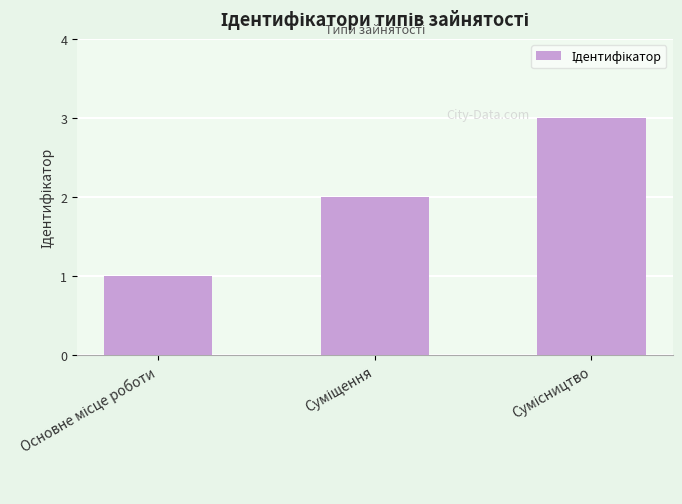

What is the sum of all values?

6